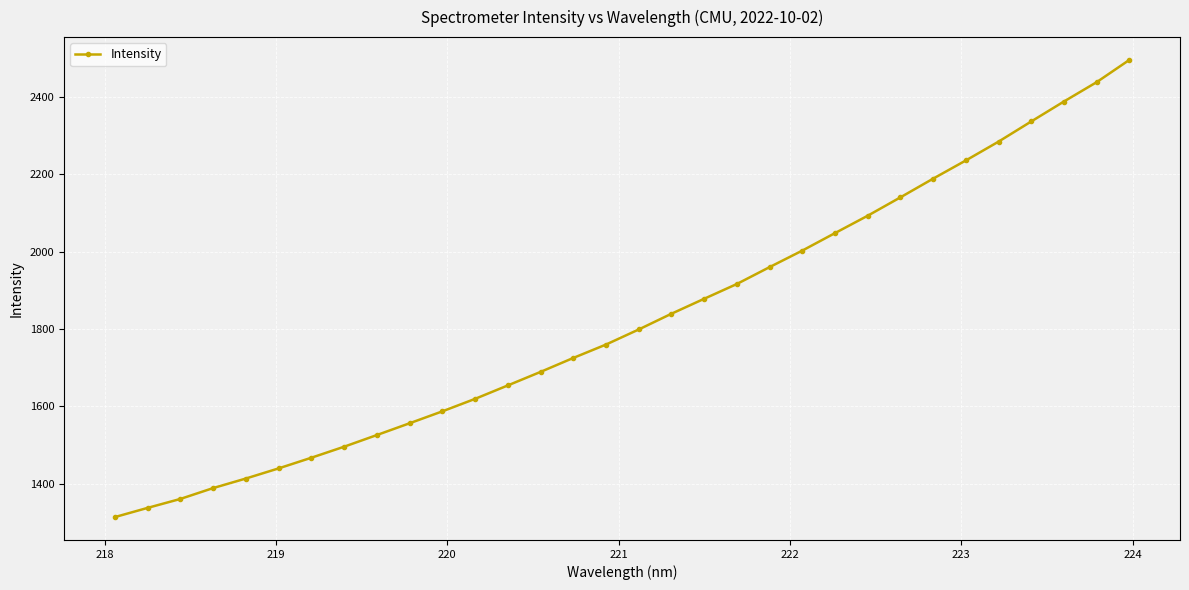

What is the greatest value displayed?

2495.3